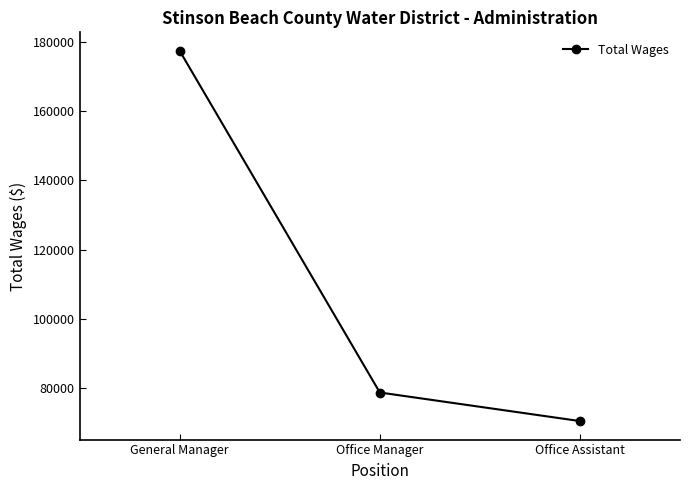

What is the smallest value displayed?

70542